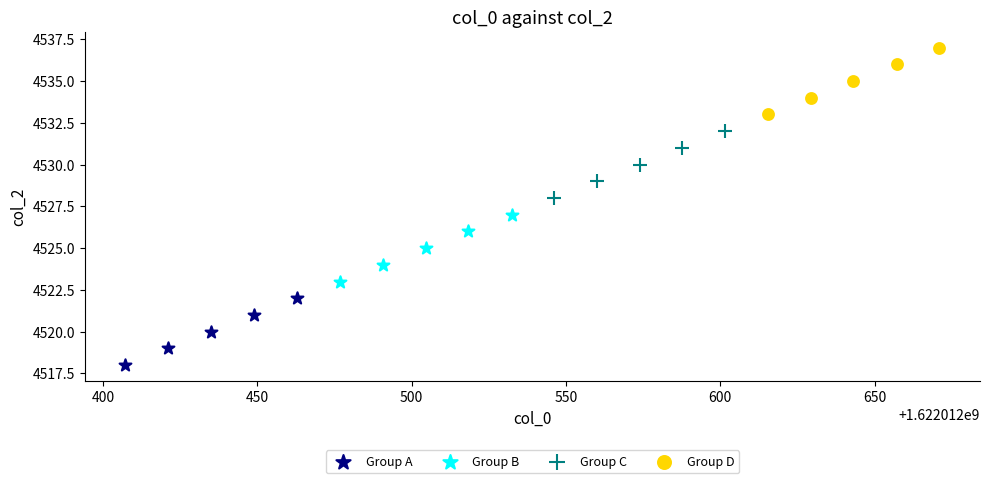

Which series contains the highest Y value?

Group D